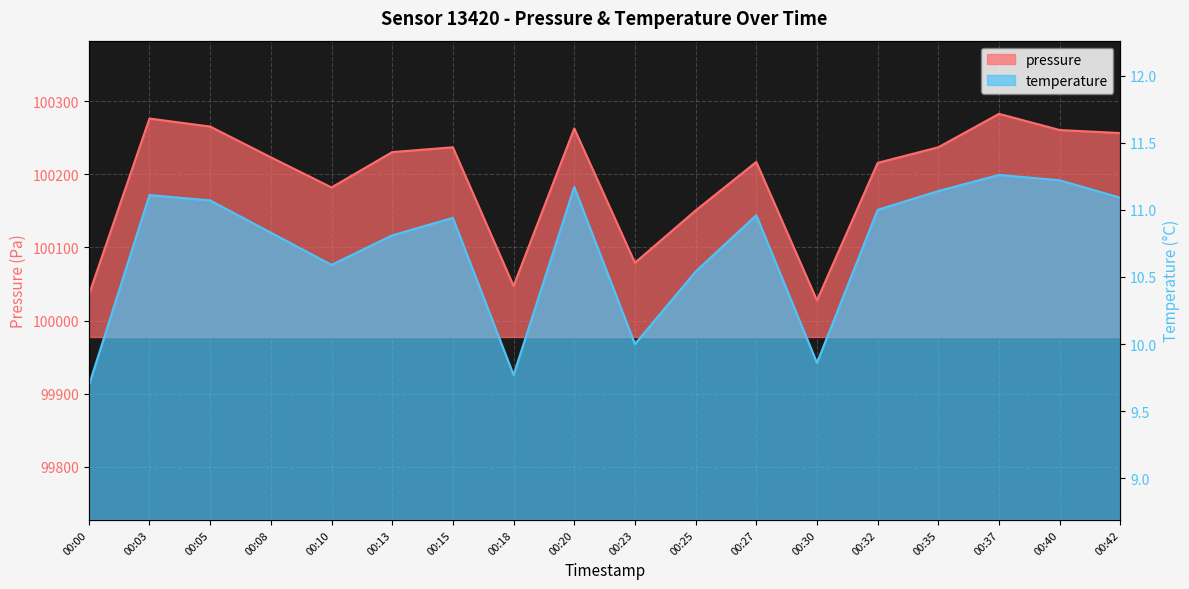

Rank the series by their average value, from lowest to highest.

temperature, pressure